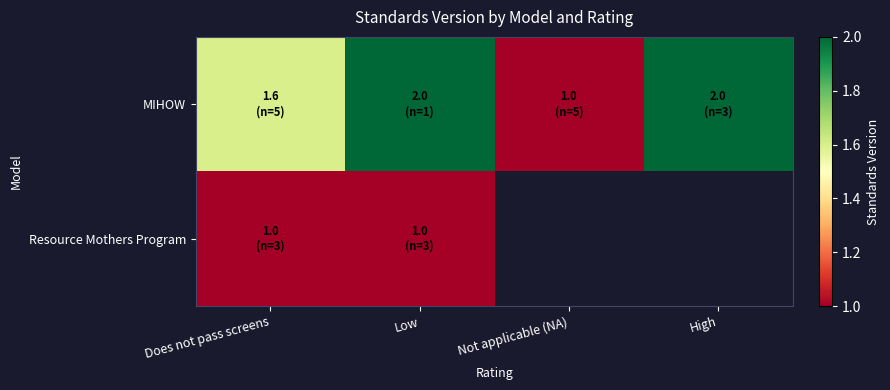

Count the number of data series in this chart.

2